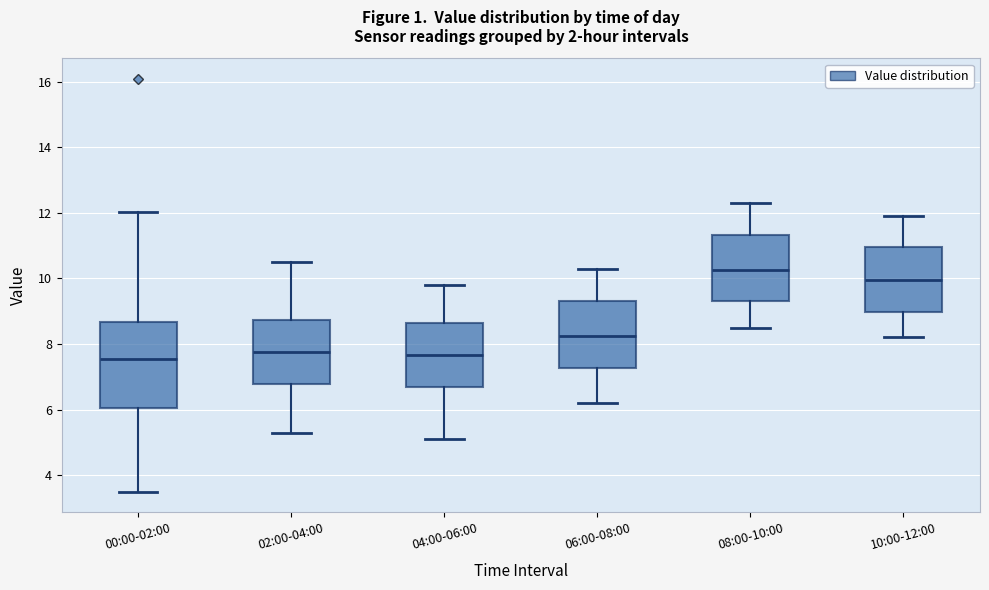

Where does the lower whisker of the box for 08:00-10:00 end on the y-axis? The values are not printed on the chart, so give them approximately, as read against the axis.

8.6